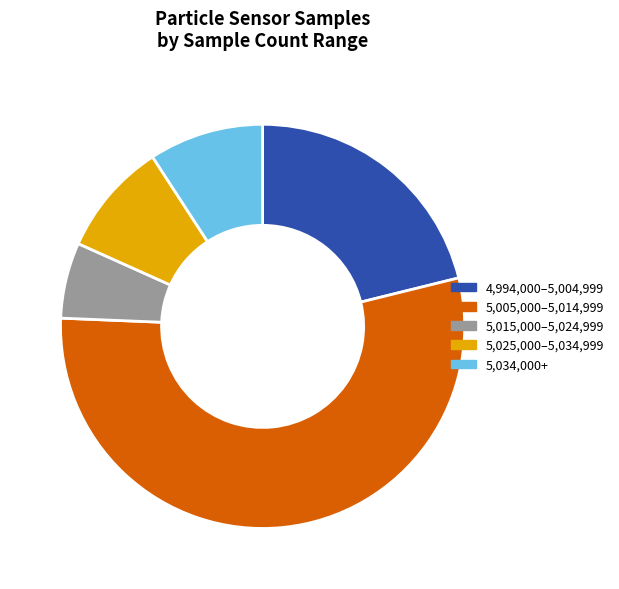

The 5,025,000–5,034,999 slice represents 1% of the pie. True or false?

False